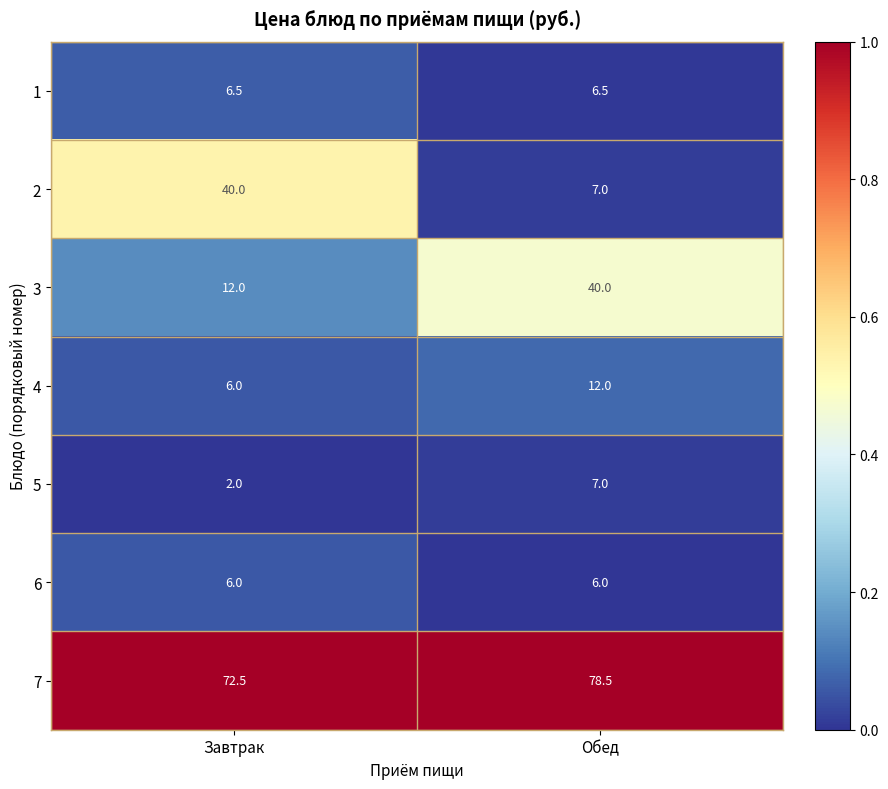

What is the spread (max minus min) of values at Обед?

72.5